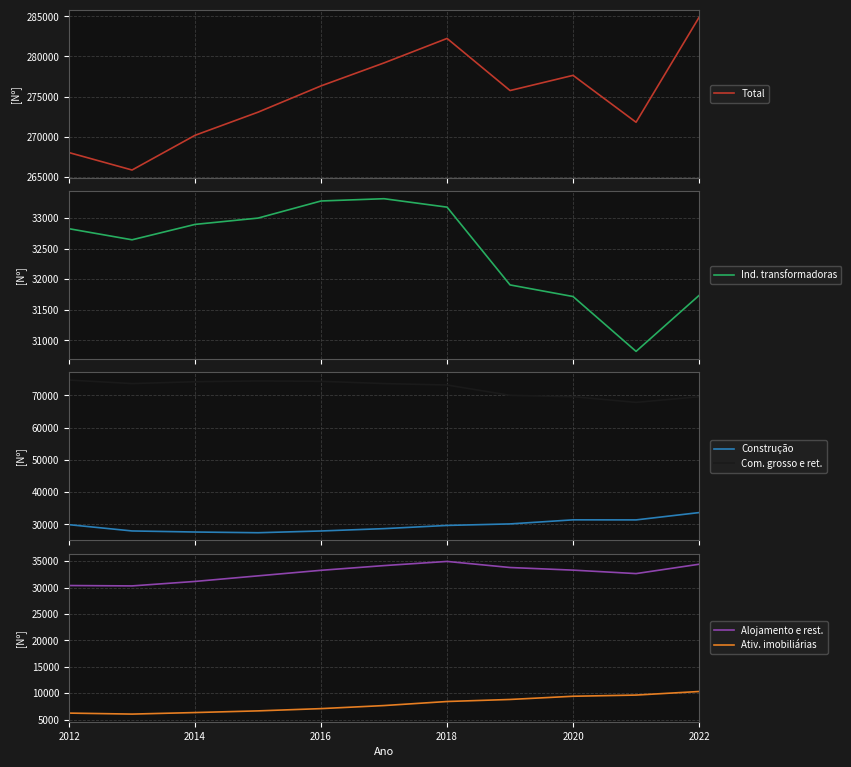

What is the highest value of the Construção series?

33643